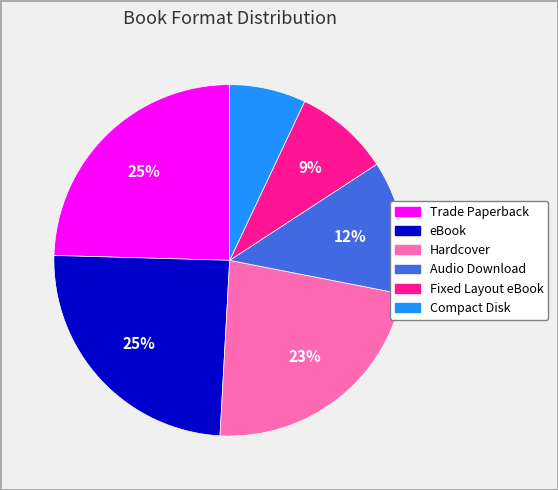

What percentage is the Hardcover slice, to the nearest percent?

23%